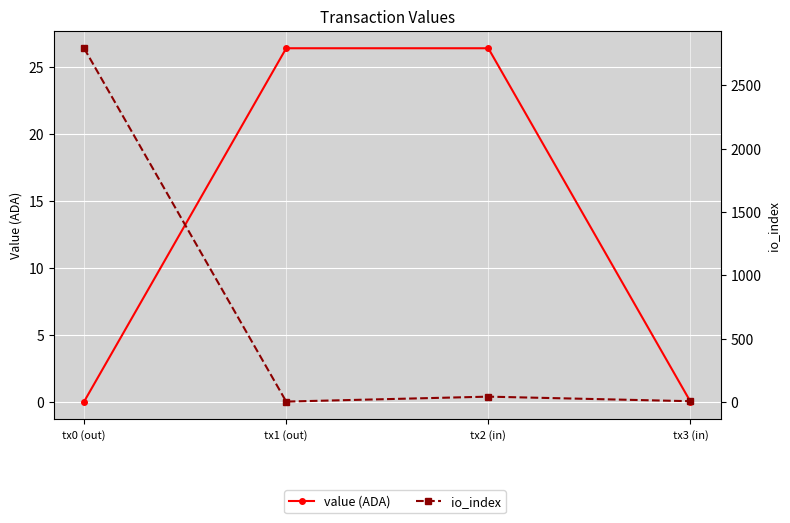

Rank the series at tx2 (in) from highest to lowest value.

io_index, value (ADA)